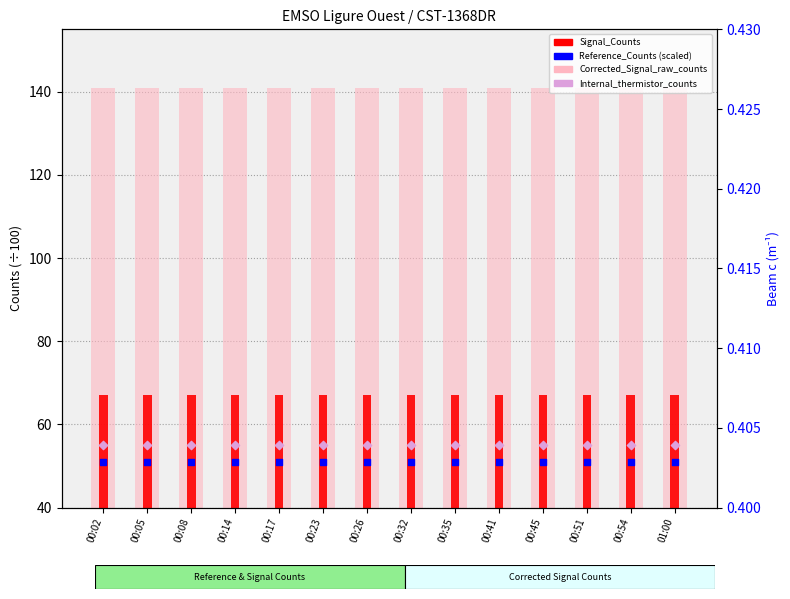

At how many categories does at least one series exceed 109?

14